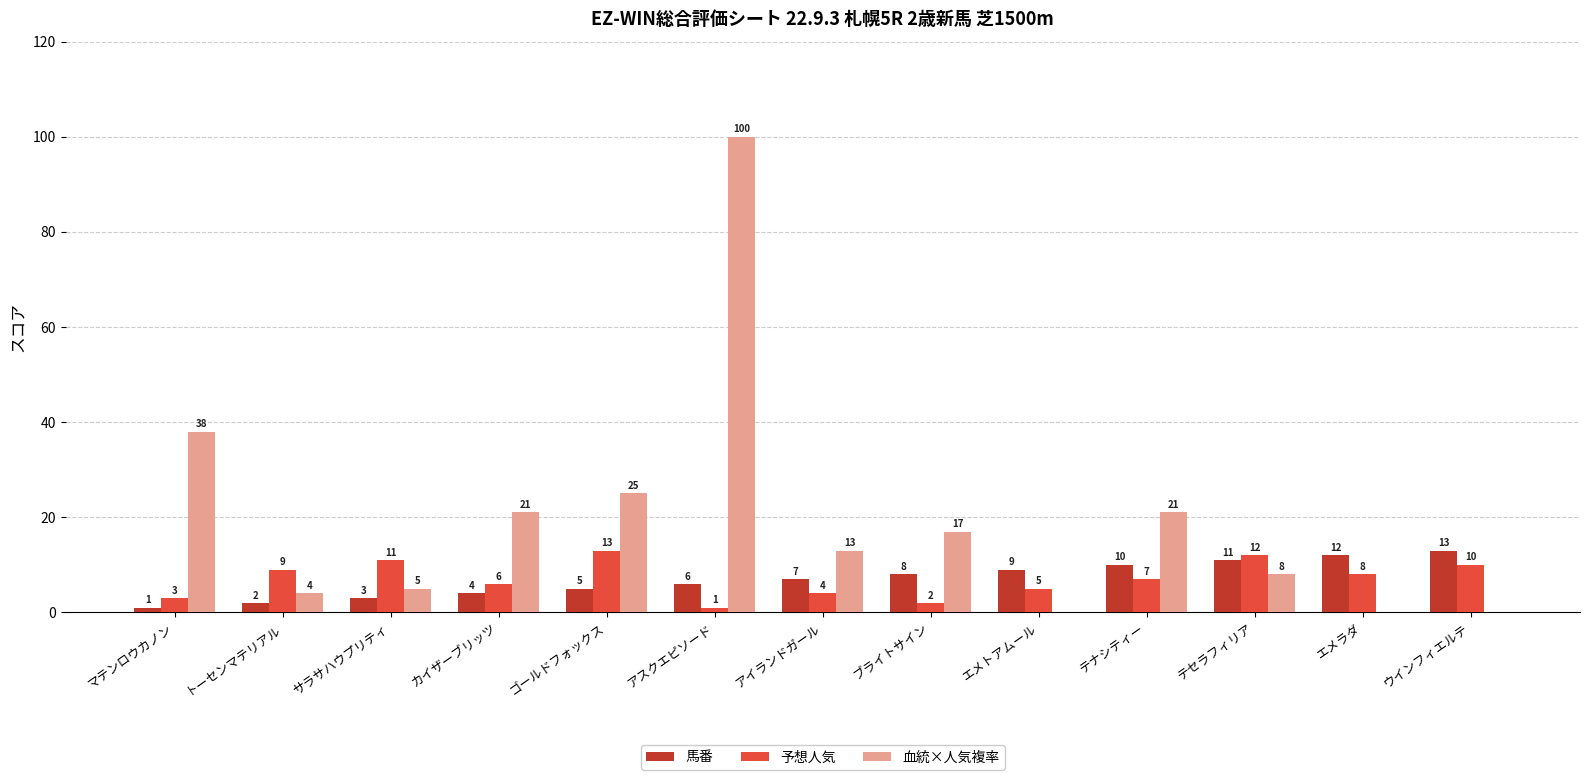

Is the value of 予想人気 at カイザーブリッツ greater than the value of 馬番 at アイランドガール?

No